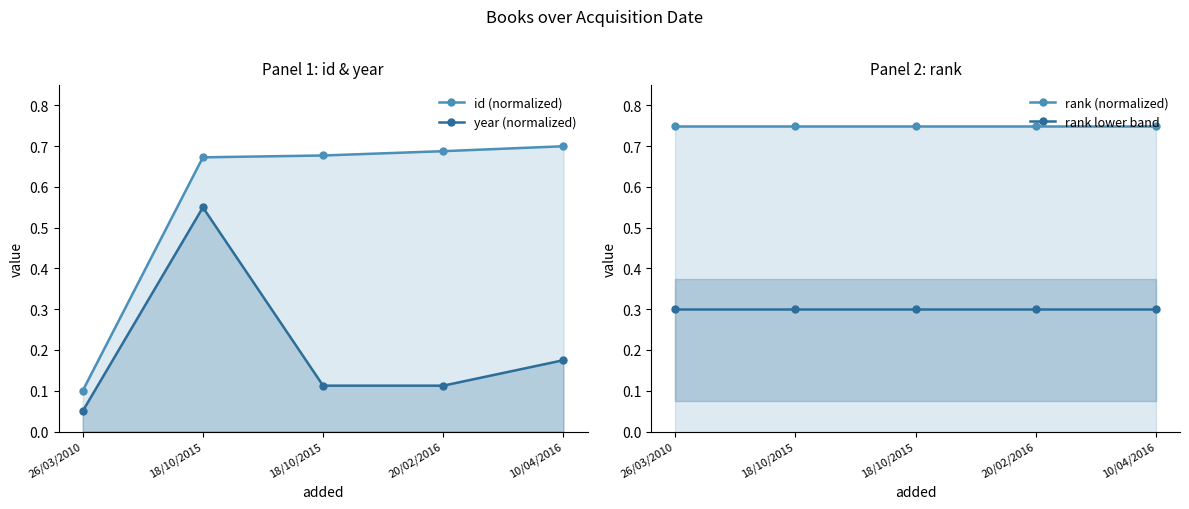

The rank (normalized) series shows 0.2 at 20/02/2016. True or false?

False